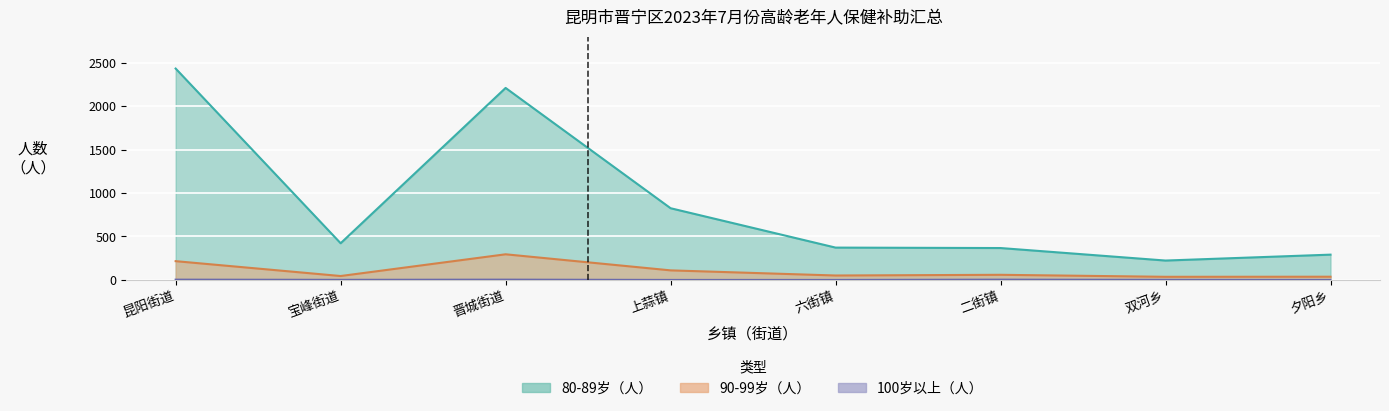

What is the spread (max minus min) of values at 宝峰街道?

421